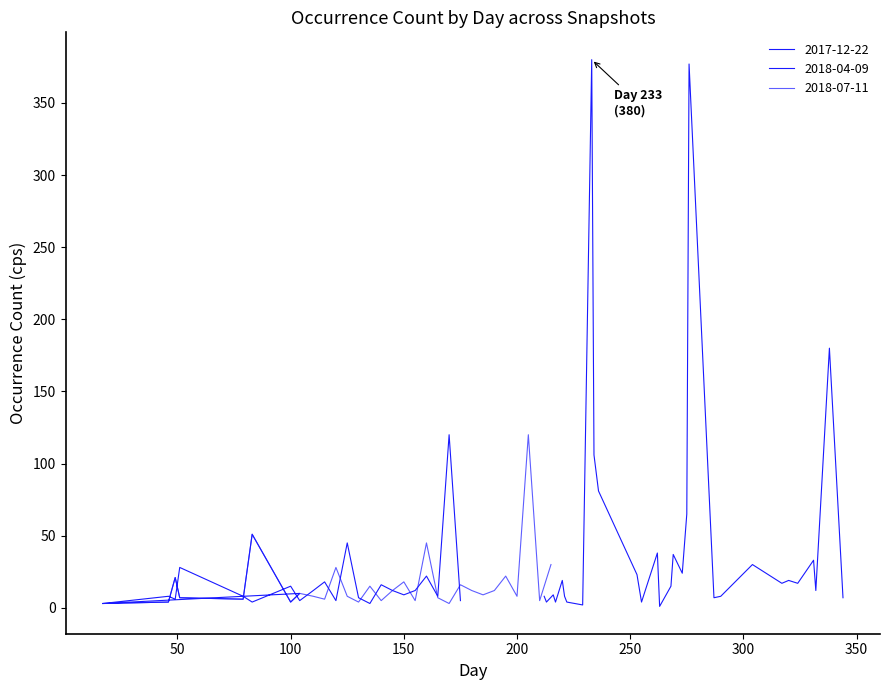

In 2017-12-22, how many points are lower than both neighbors (excluding endpoints)?

10